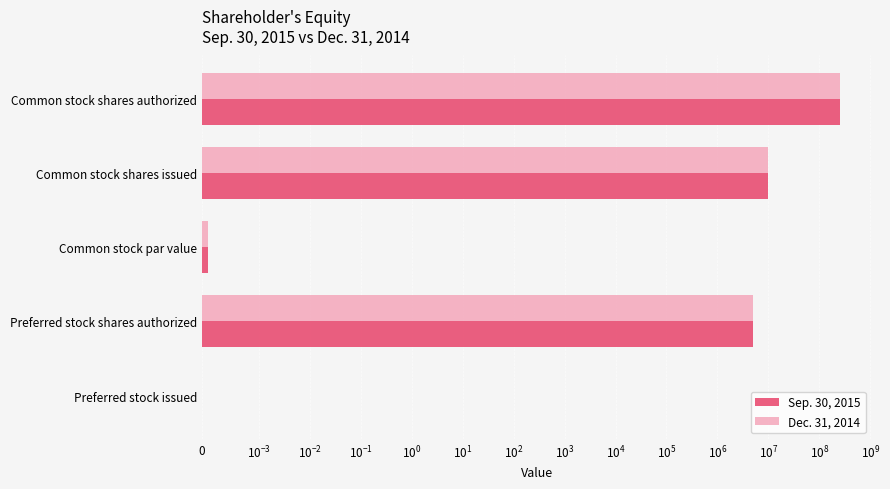

True or false: Sep. 30, 2015 has a value of 0.0 at Common stock par value.

True